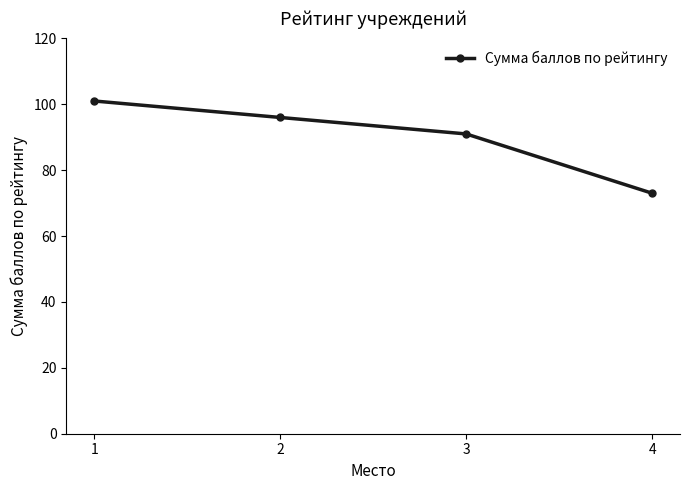

True or false: the data has more than 2 interior local peaks.

False